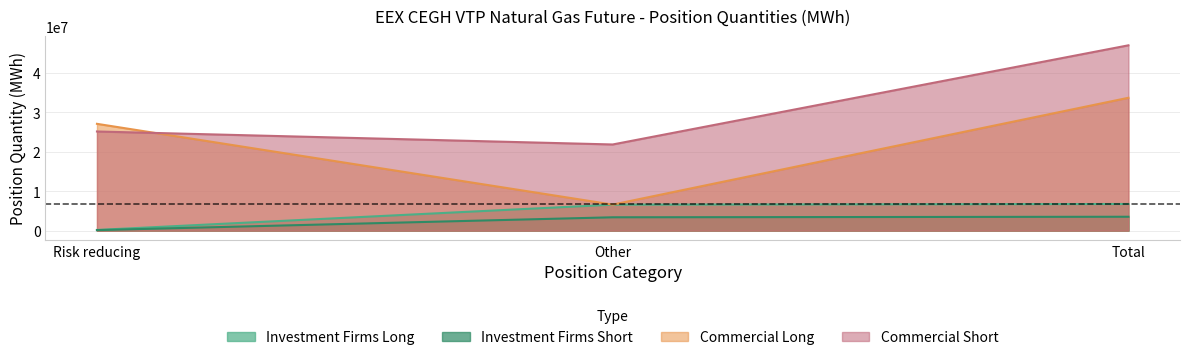

What is the sum of the Investment Firms Long values at Other and Total?

13348104